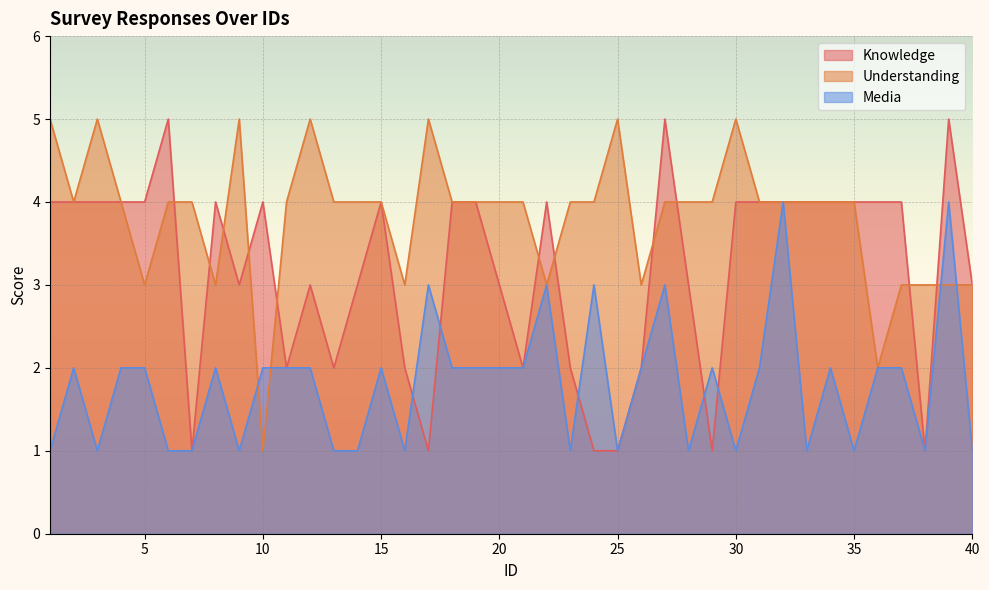

What is the difference between the highest and lowest values at 36?

2